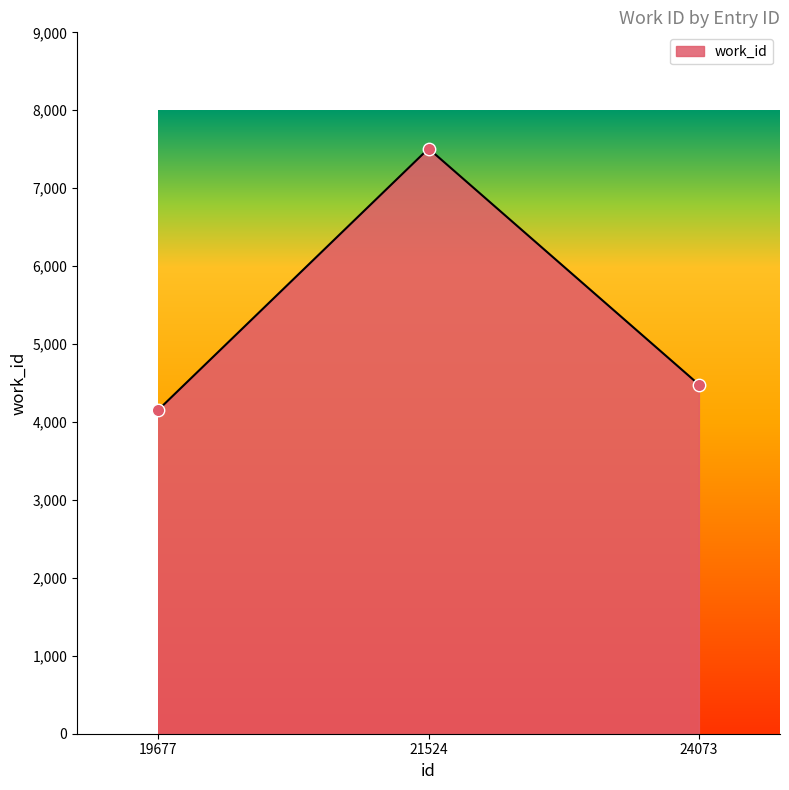

Which has a higher value, 21524 or 19677?

21524